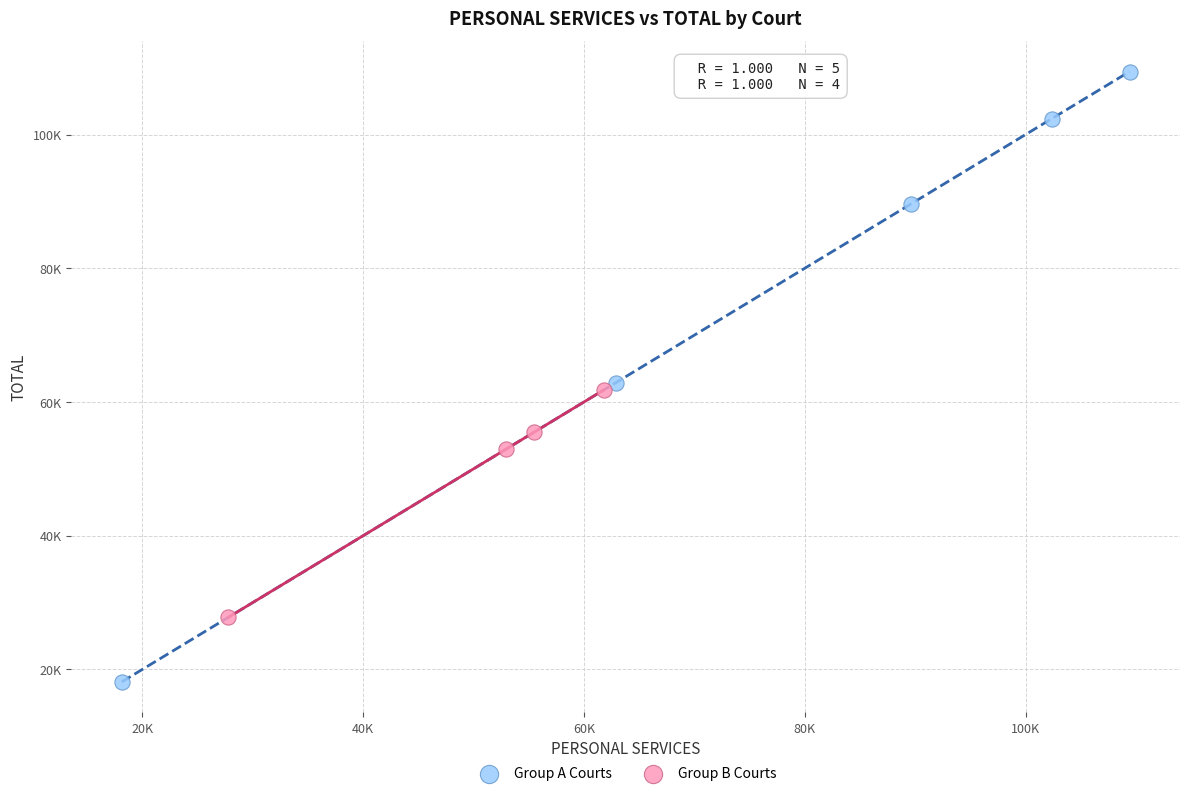

Which series has the widest spread of Y values?

Group A Courts